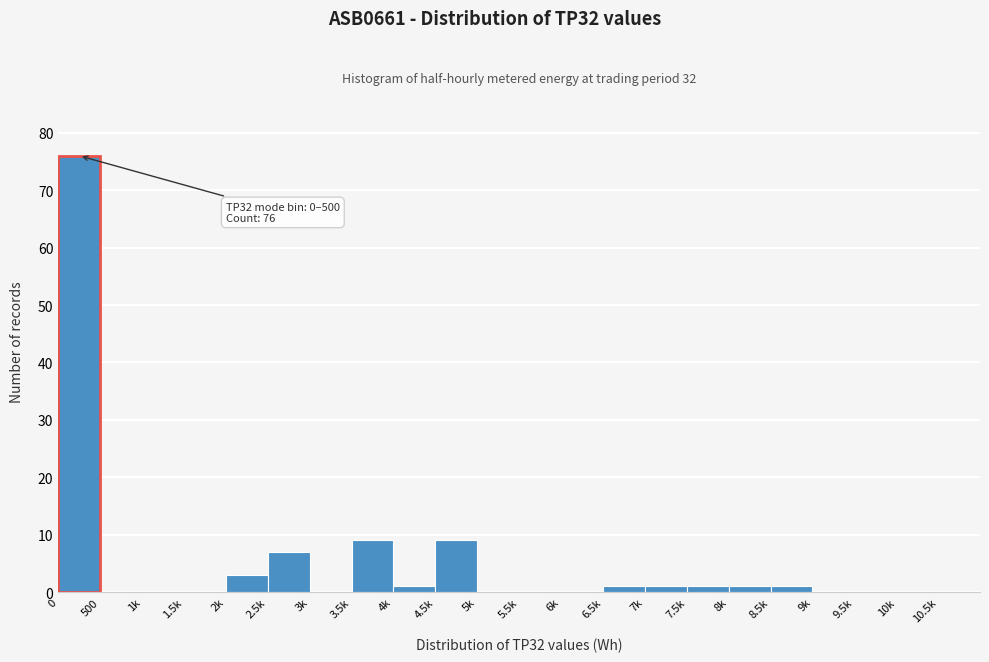

Reading left to right, transcribe all the data shown in this chart.

0=76	500=0	1k=0	1.5k=0	2k=3	2.5k=7	3k=0	3.5k=9	4k=1	4.5k=9	5k=0	5.5k=0	6k=0	6.5k=1	7k=1	7.5k=1	8k=1	8.5k=1	9k=0	9.5k=0	10k=0	10.5k=0